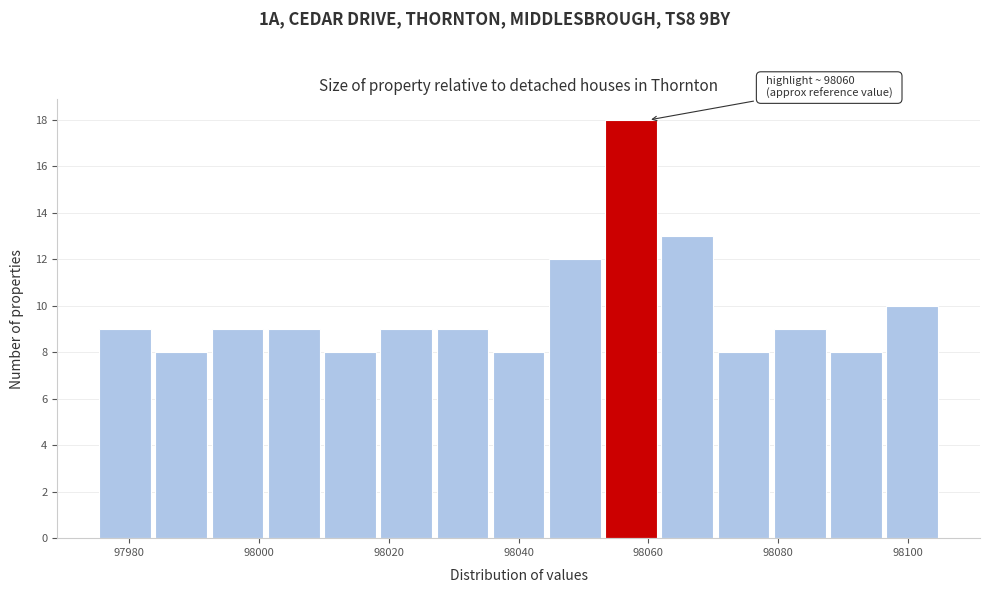

Over which range of the x-axis is the bar tallest?

98054 to 98062